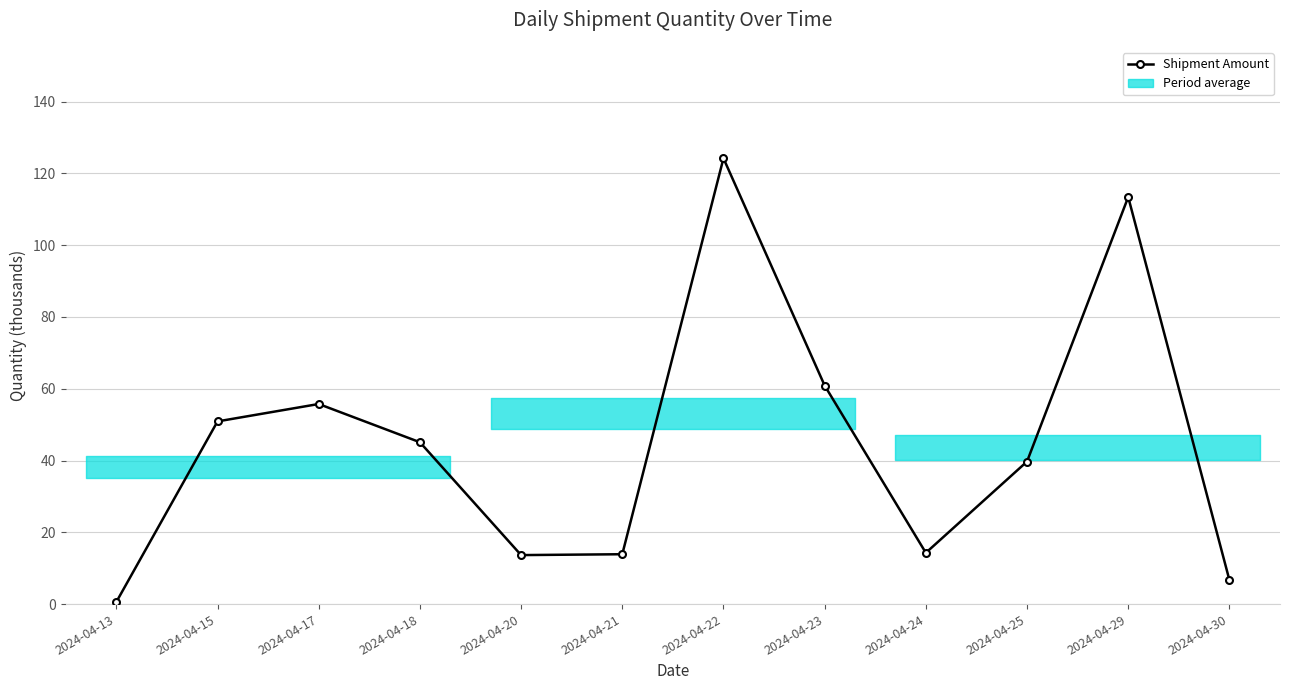

What is the sum of all values?

539.1